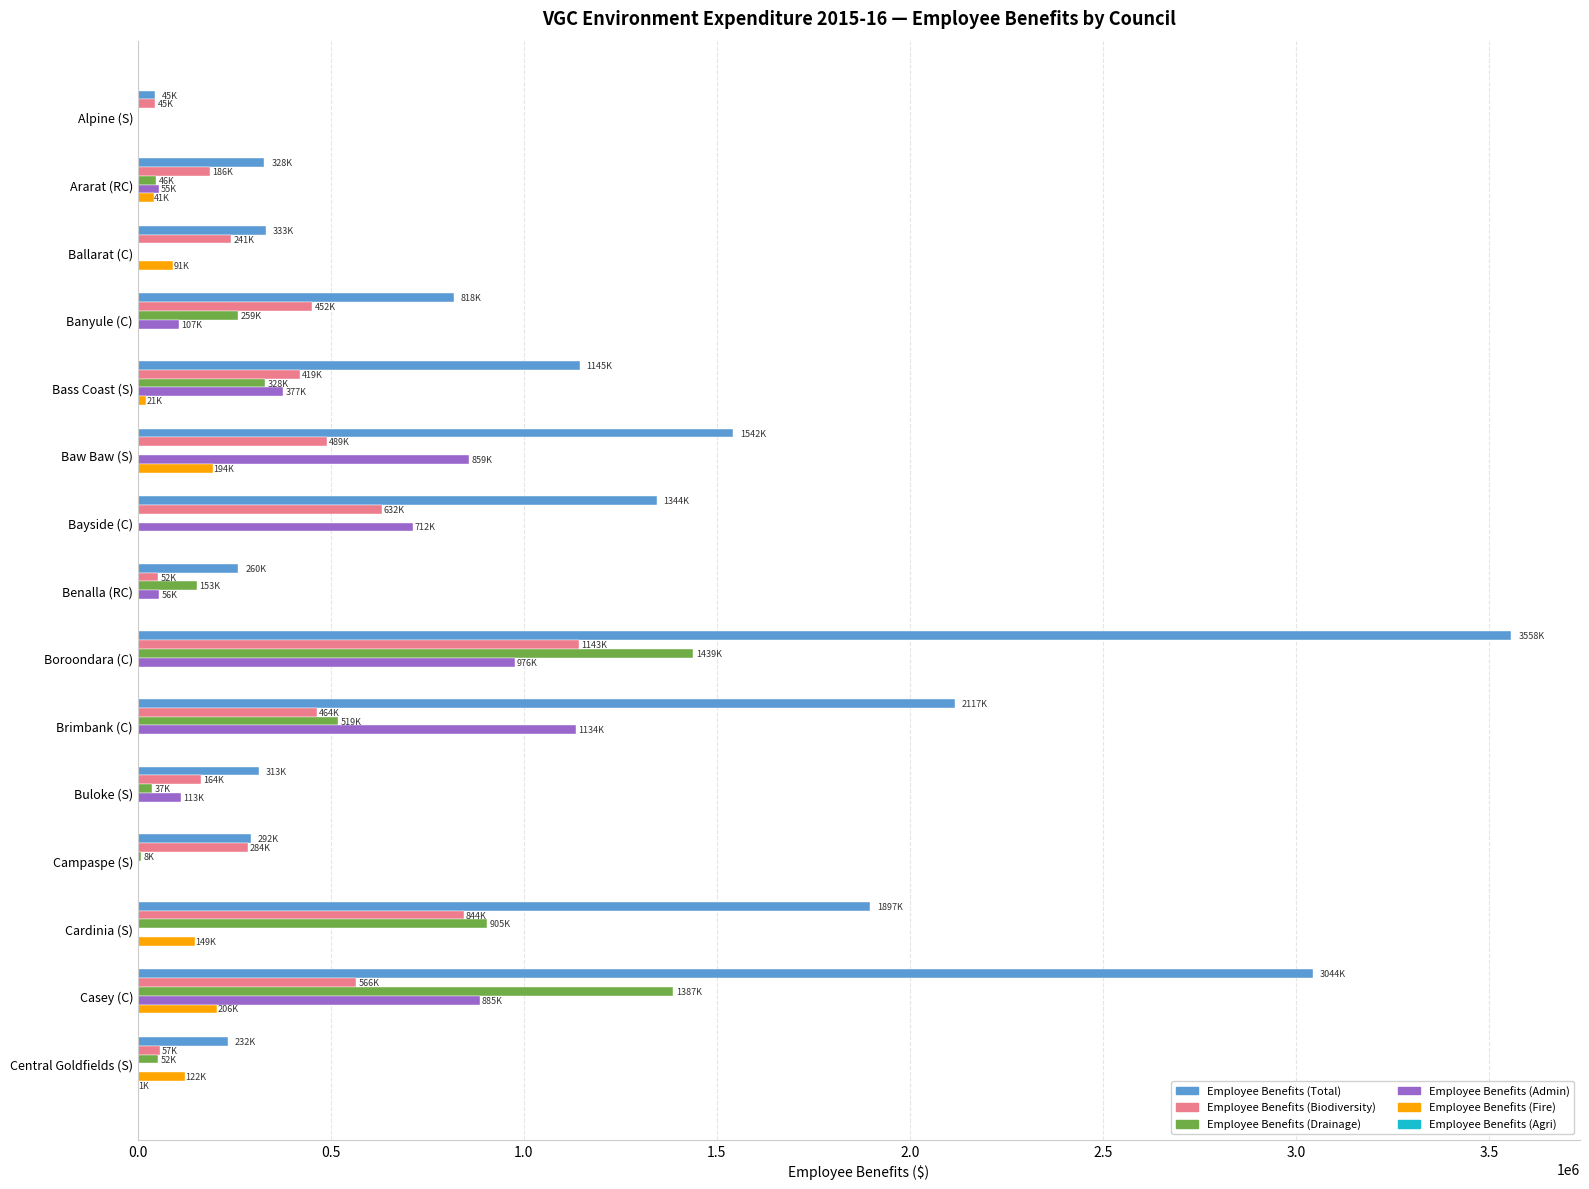

Which series has the largest total across all categories?

Employee Benefits (Total)